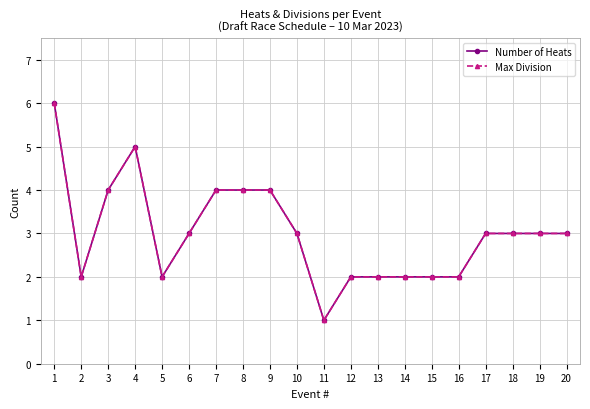

Is this an area chart (filled region under the line)?

No